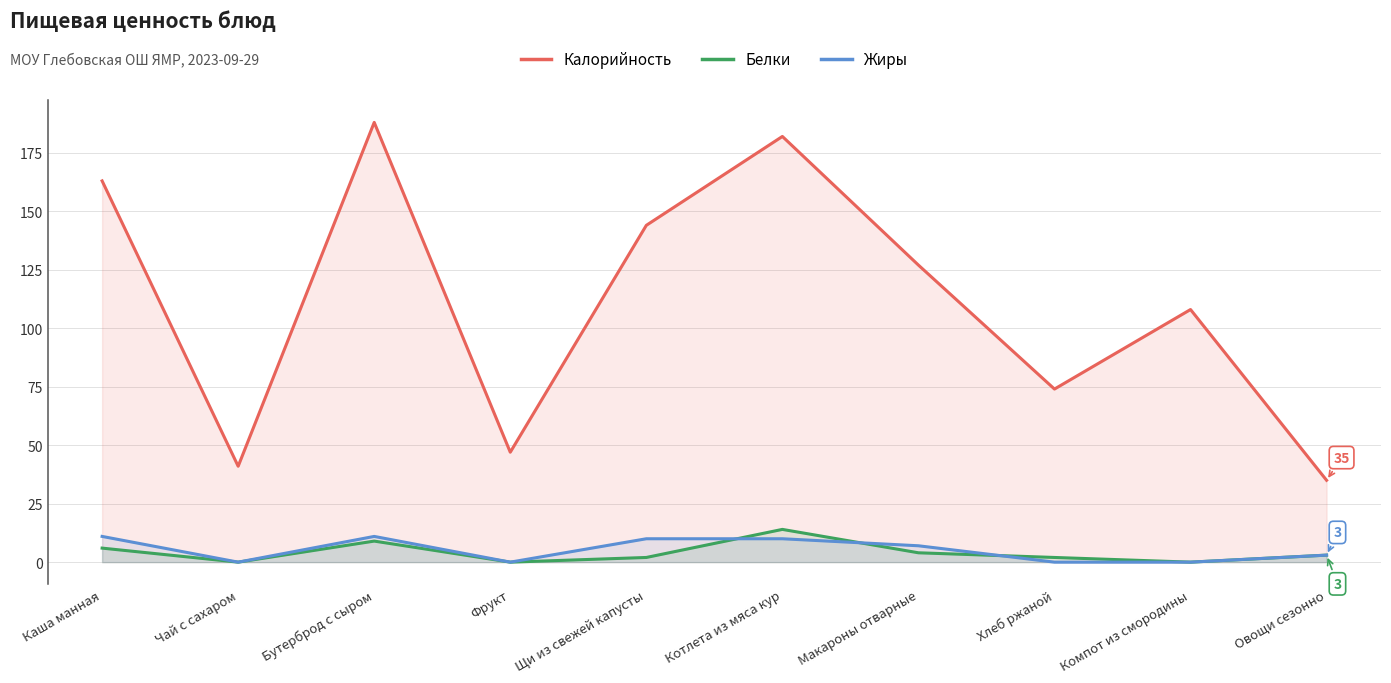

What position from the left is Макароны отварные?

7